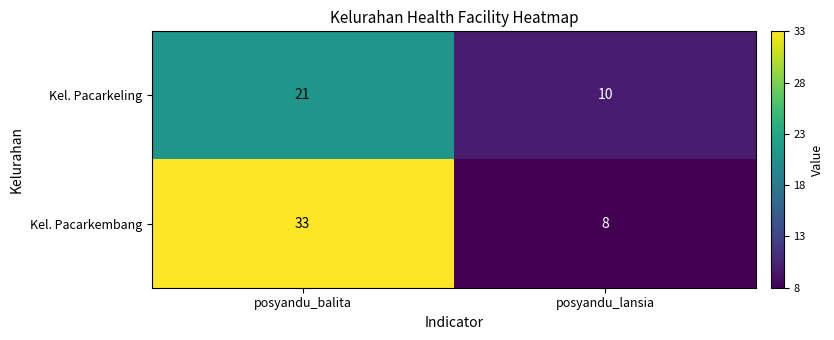

At which label is Kel. Pacarkeling closest to 15?

posyandu_lansia